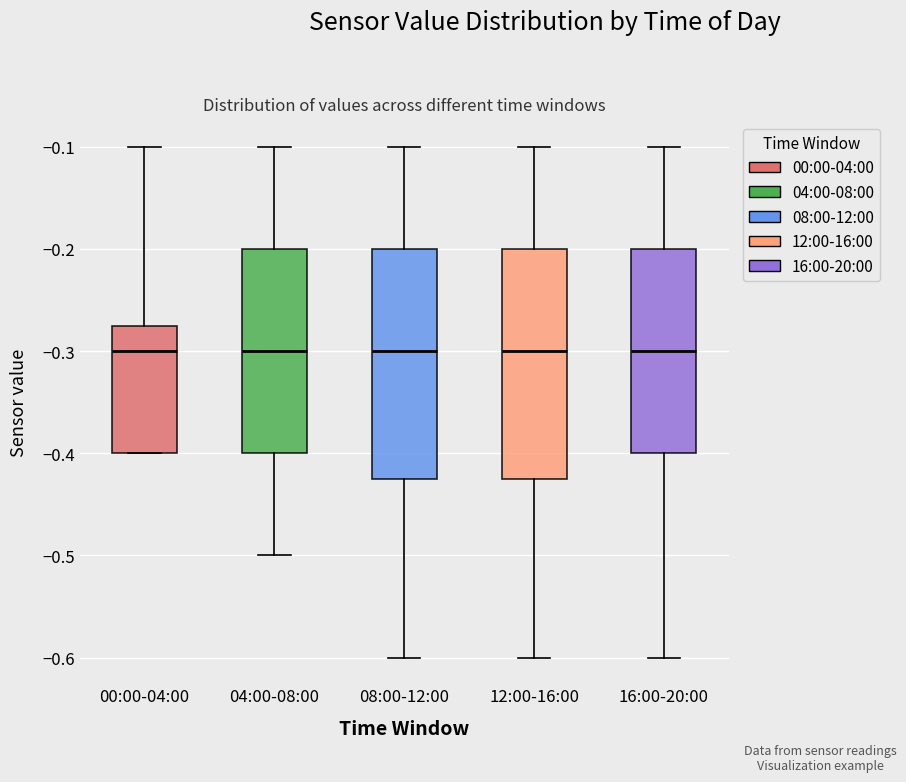

Where does the median line of the box for 04:00-08:00 sit on the y-axis? The values are not printed on the chart, so give them approximately, as read against the axis.

-0.30